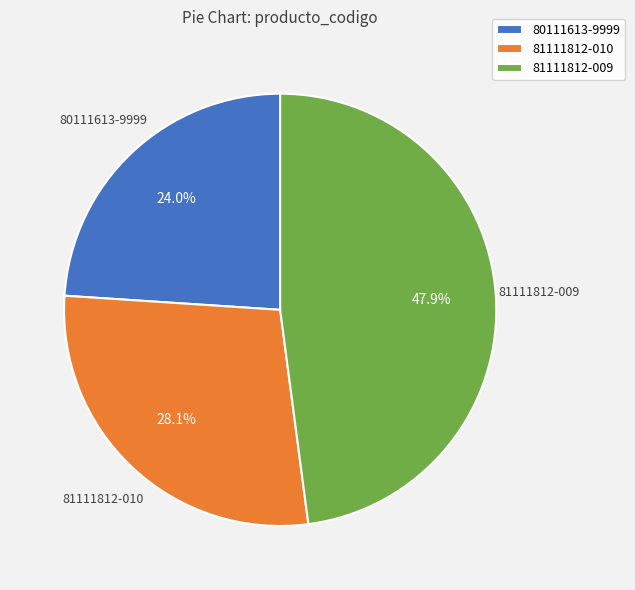

What is the largest slice in the pie chart?

81111812-009